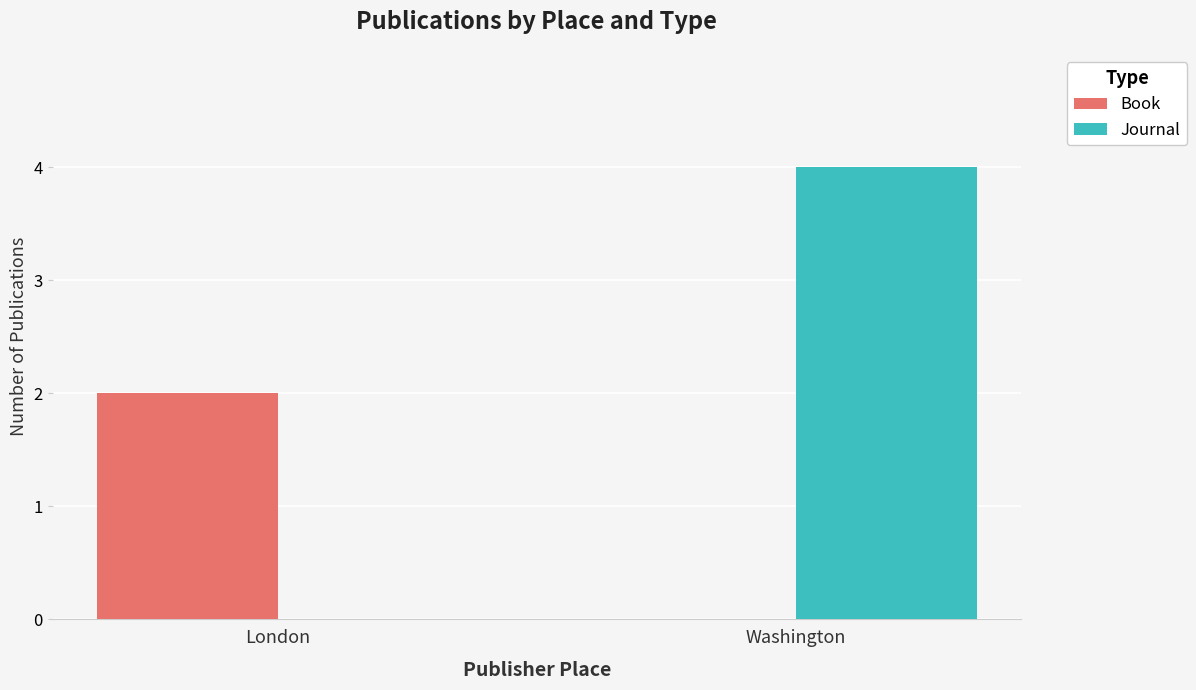

Which category has the highest value across all series?

Washington